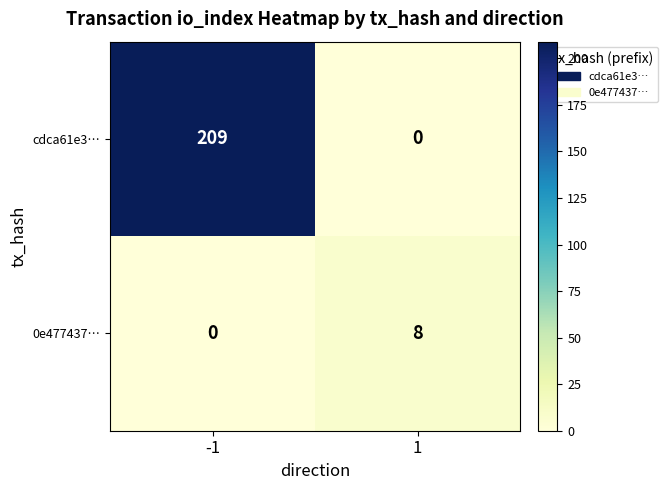

What is the total value across all series at -1?

209